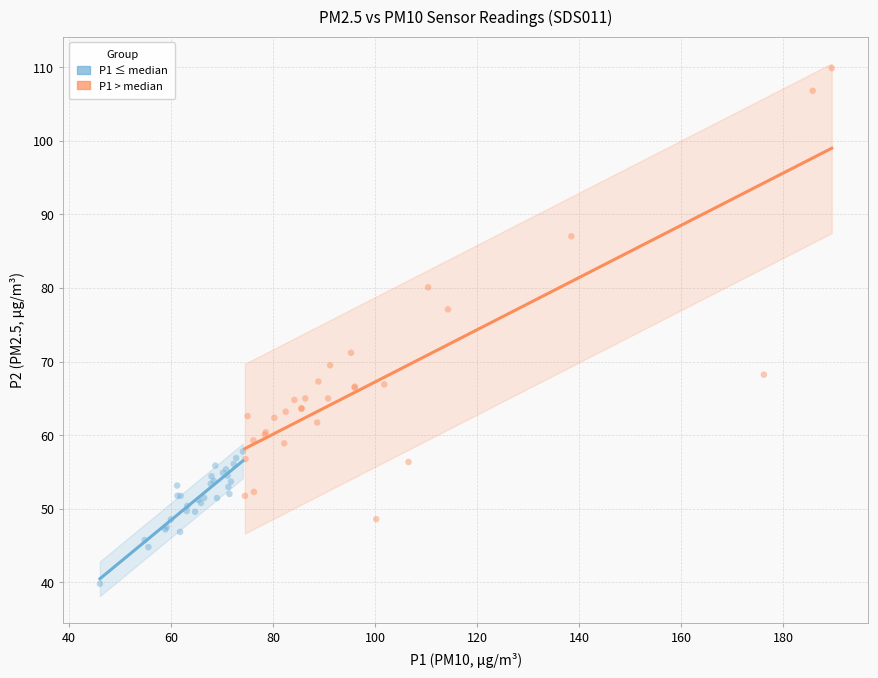

Which series has the largest Y range (max minus min)?

P1 > median